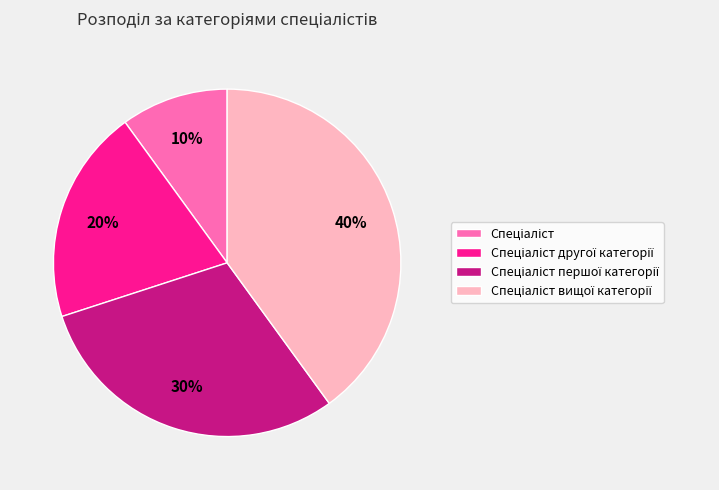

Is there a majority slice in this chart?

No